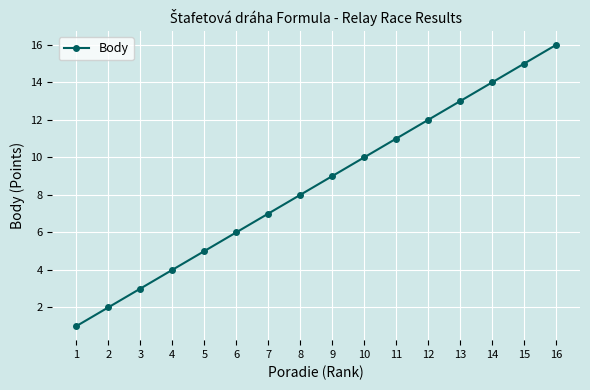

True or false: the data shows 7 at 5.

False